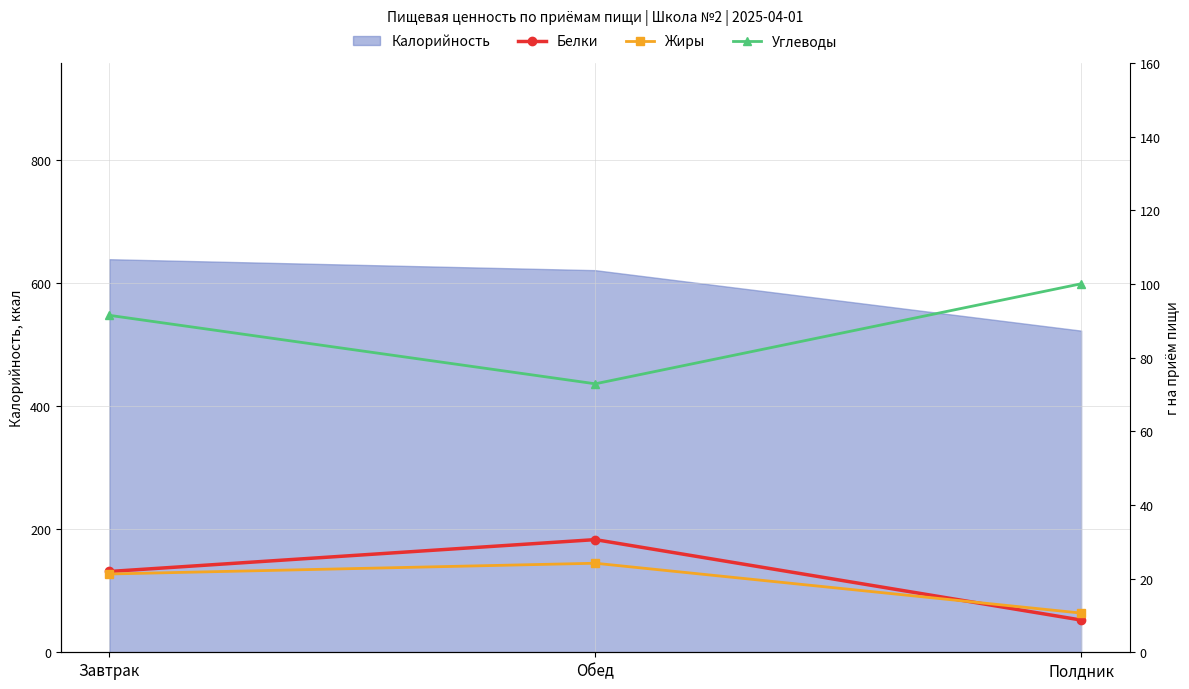

List the labels in order of Углеводы value, largest first.

Полдник, Завтрак, Обед